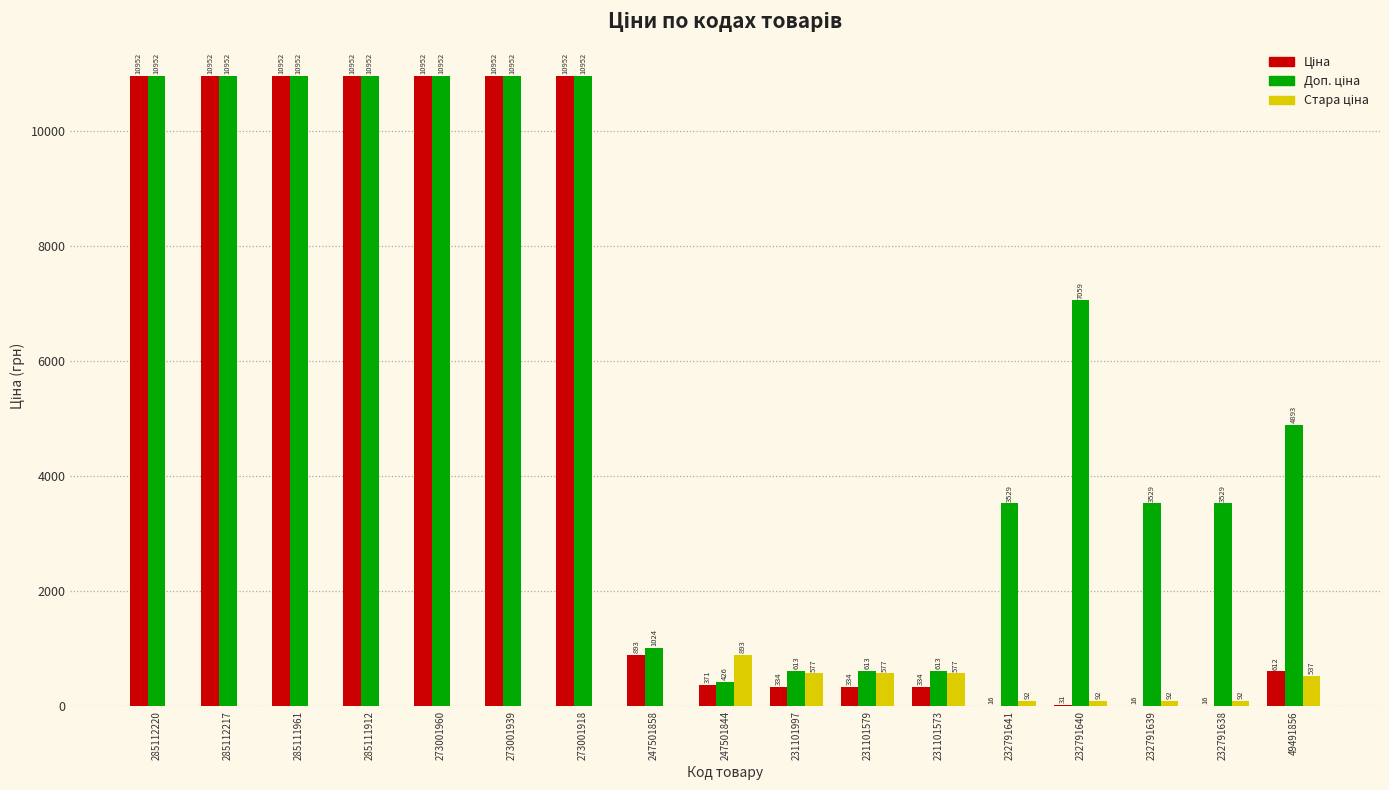

What is the maximum value shown in the chart?

10952.0